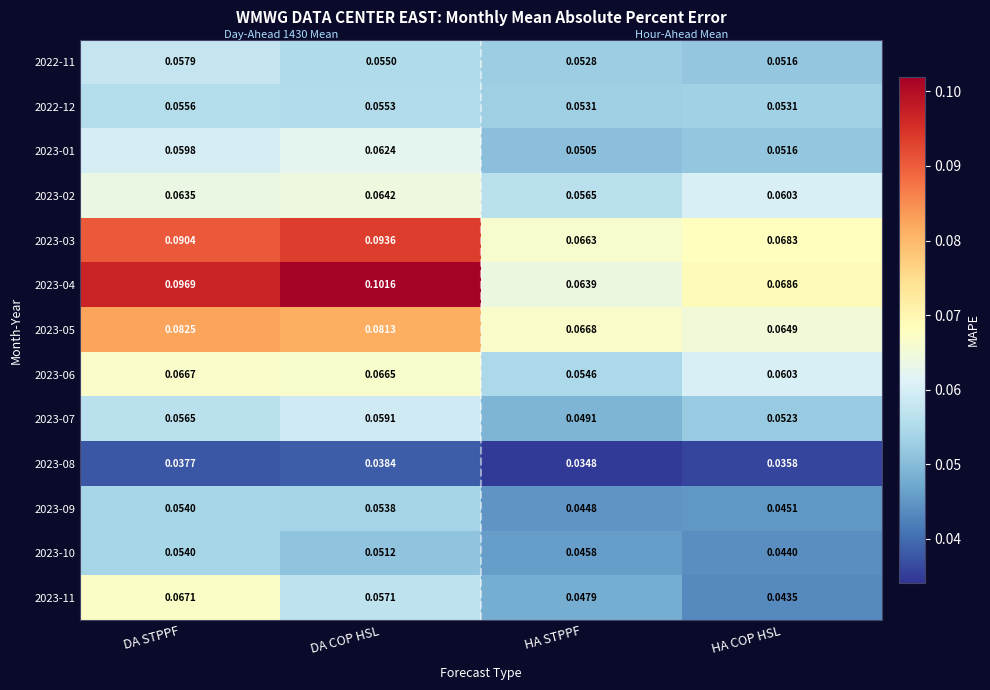

Which series changed the most between DA STPPF and HA COP HSL?

2023-04